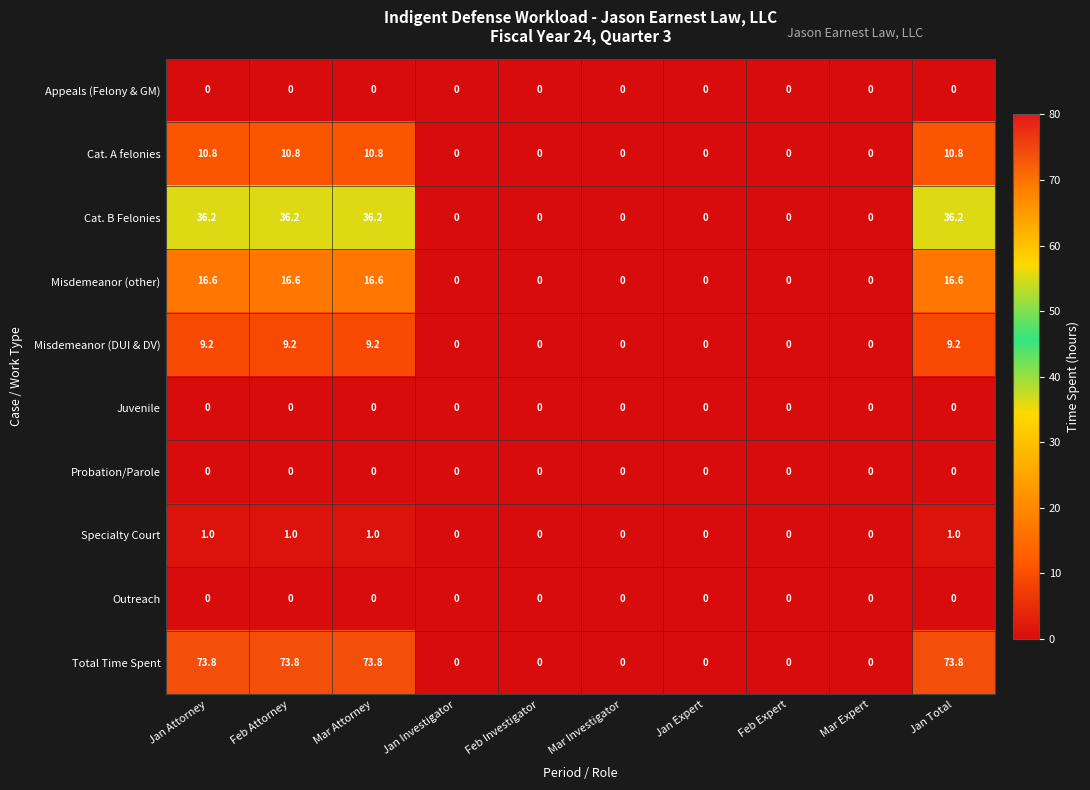

Between Jan Attorney and Mar Investigator, which series saw the biggest shift?

Total Time Spent